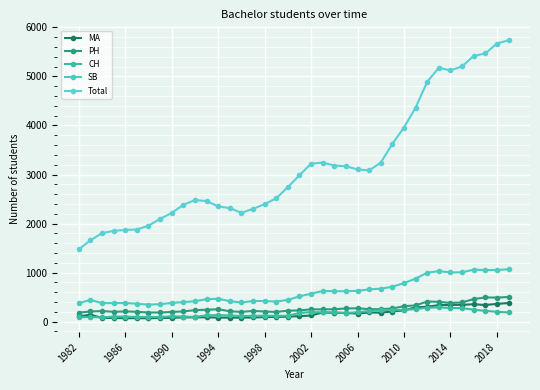

True or false: MA has more than 2 points higher than both neighbors.

True